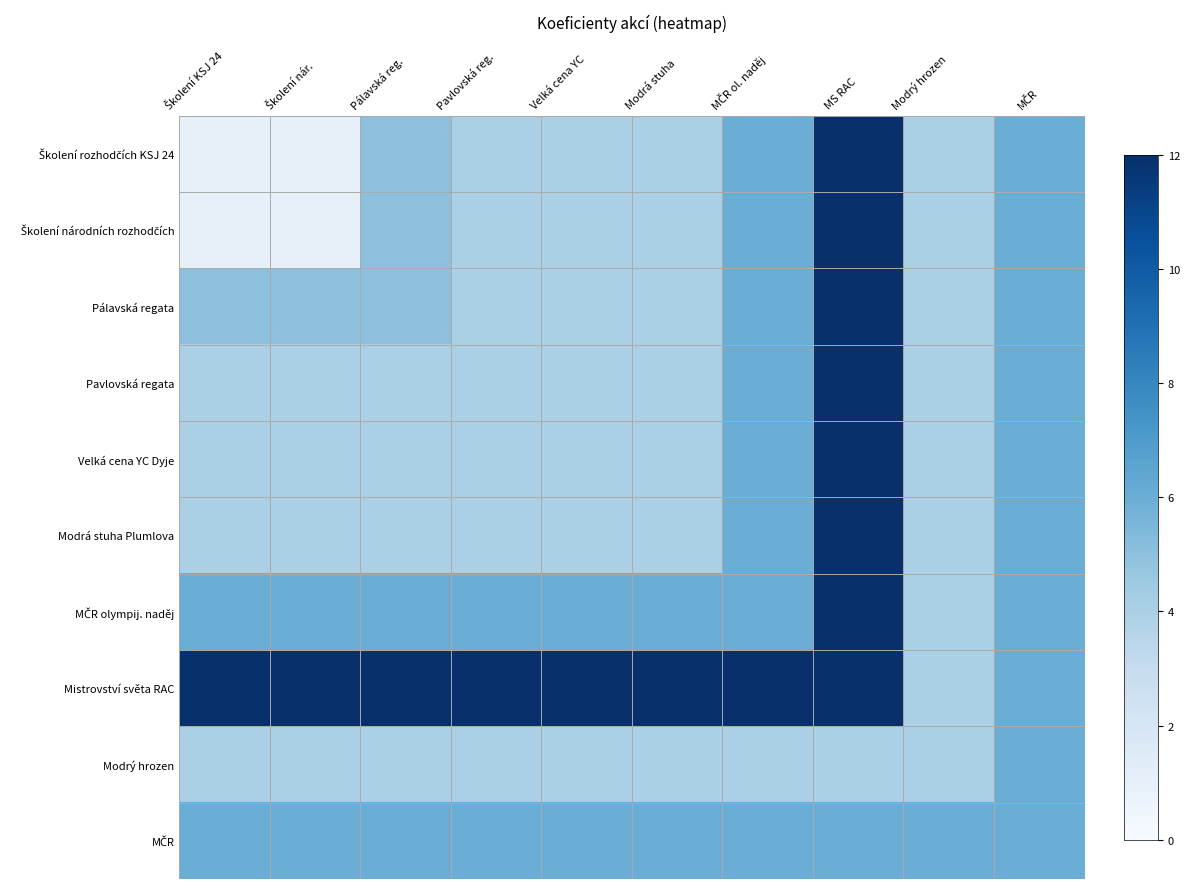

How many data points does each series have?

10